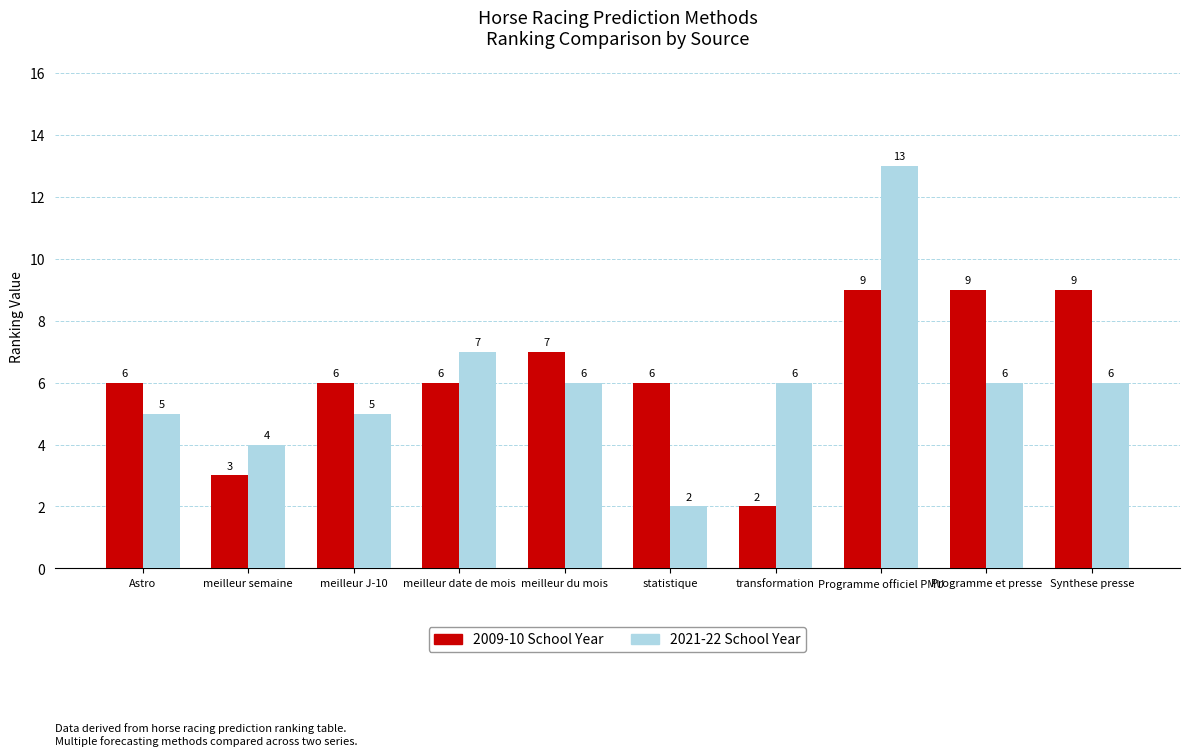

Reading left to right, extract all data points from this chart.

2009-10 School Year: 6	3	6	6	7	6	2	9	9	9
2021-22 School Year: 5	4	5	7	6	2	6	13	6	6